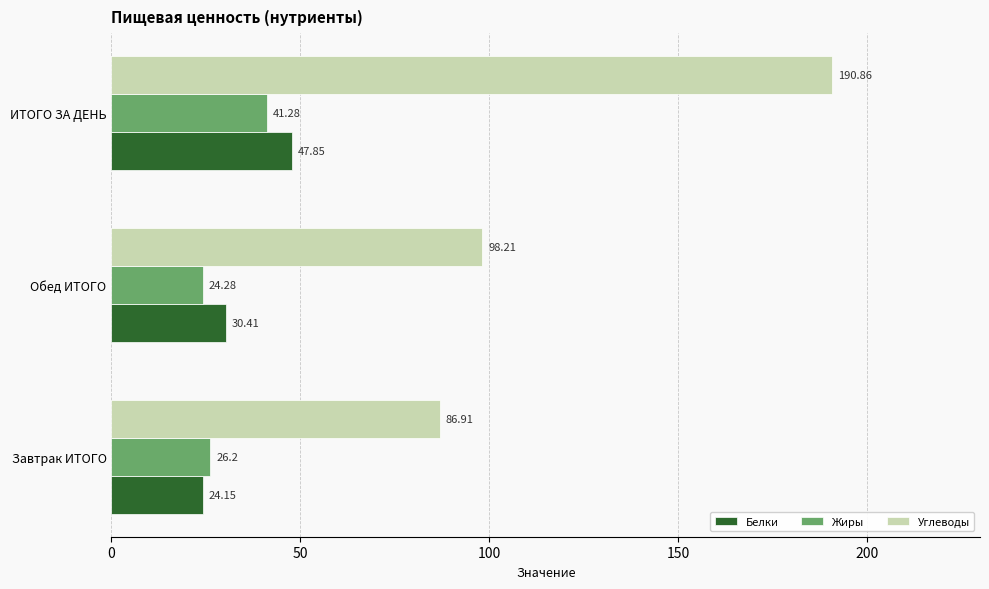

Which series has the largest total across all categories?

Углеводы